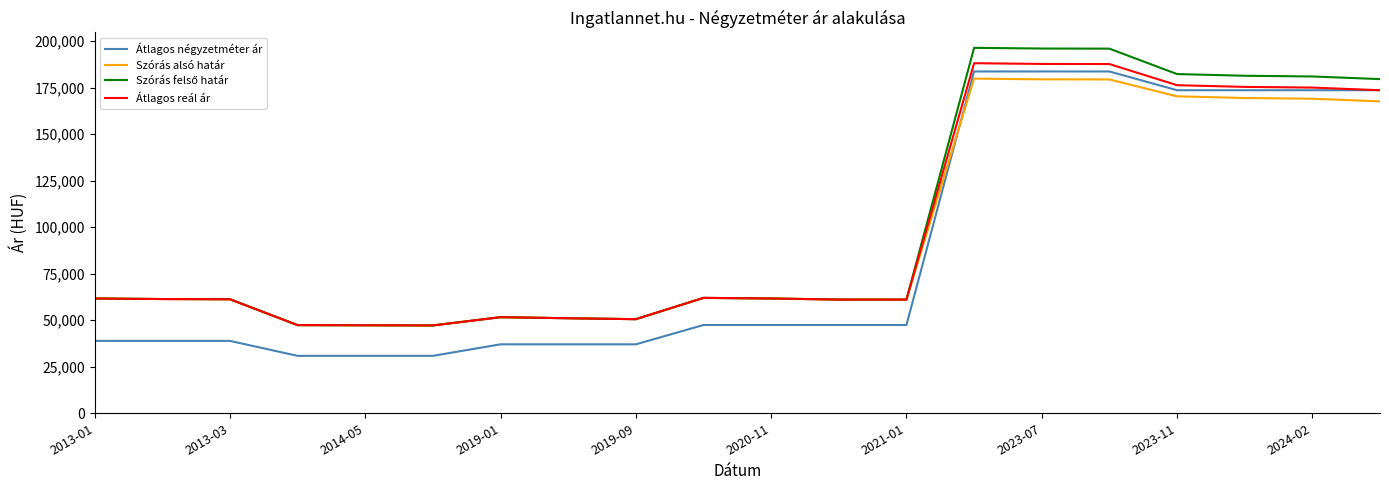

What is the minimum value shown in the chart?

30851